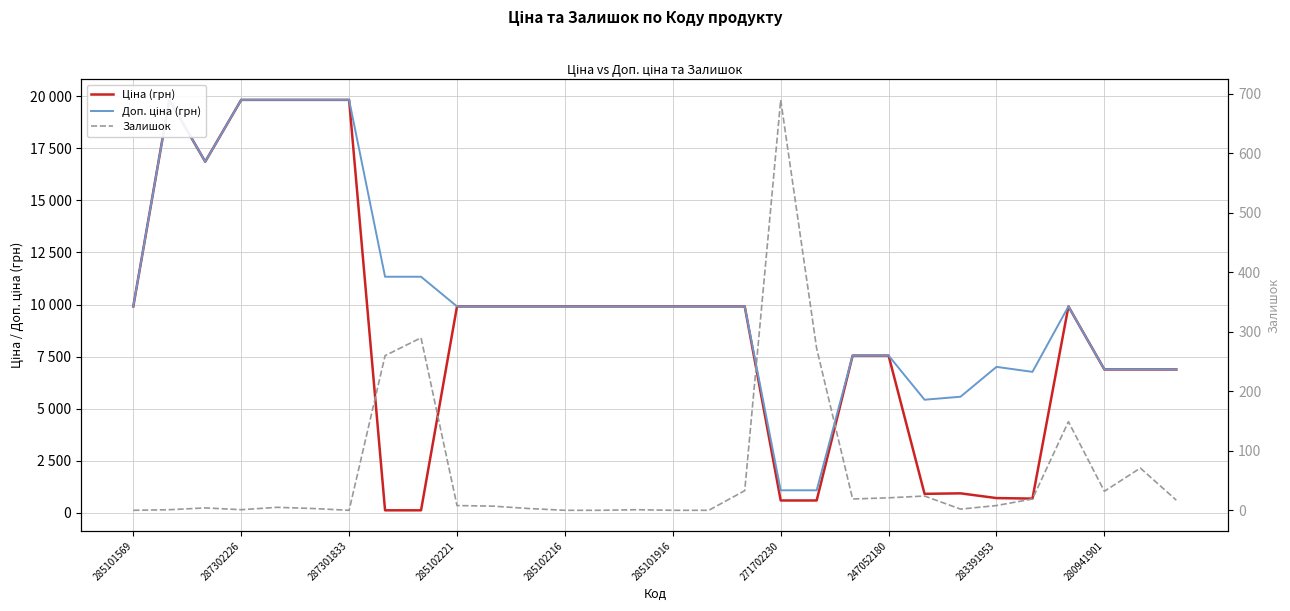

Where does the Ціна (грн) series first go above 9908?

285101569